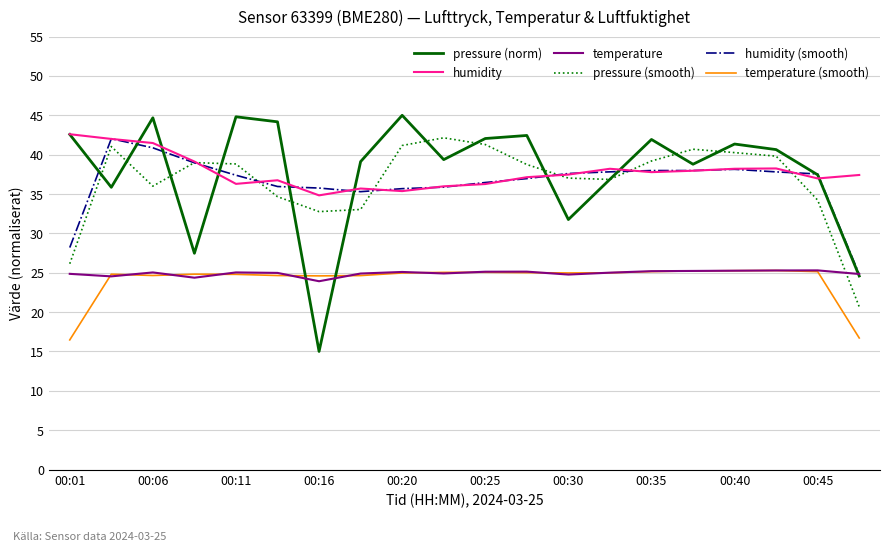

At how many categories does at least one series exceed 19?

20